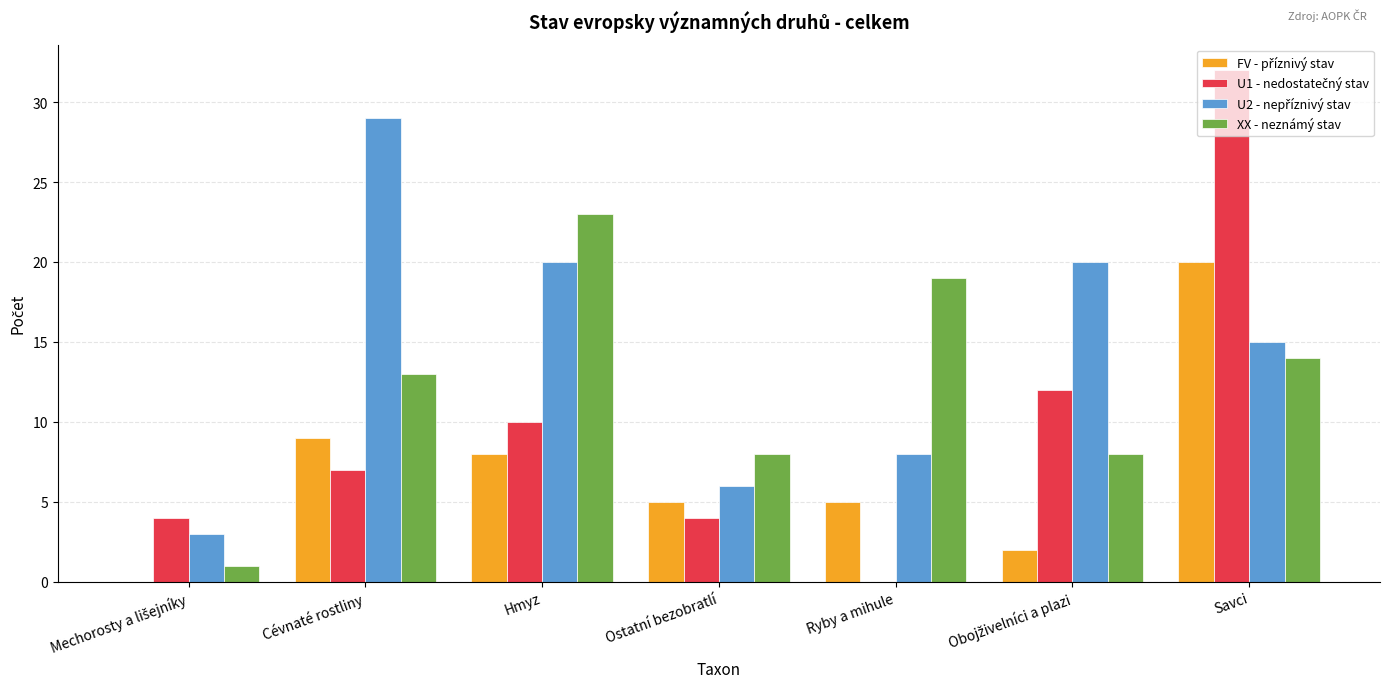

True or false: XX - neznámý stav has a value of 8 at Ostatní bezobratlí.

True